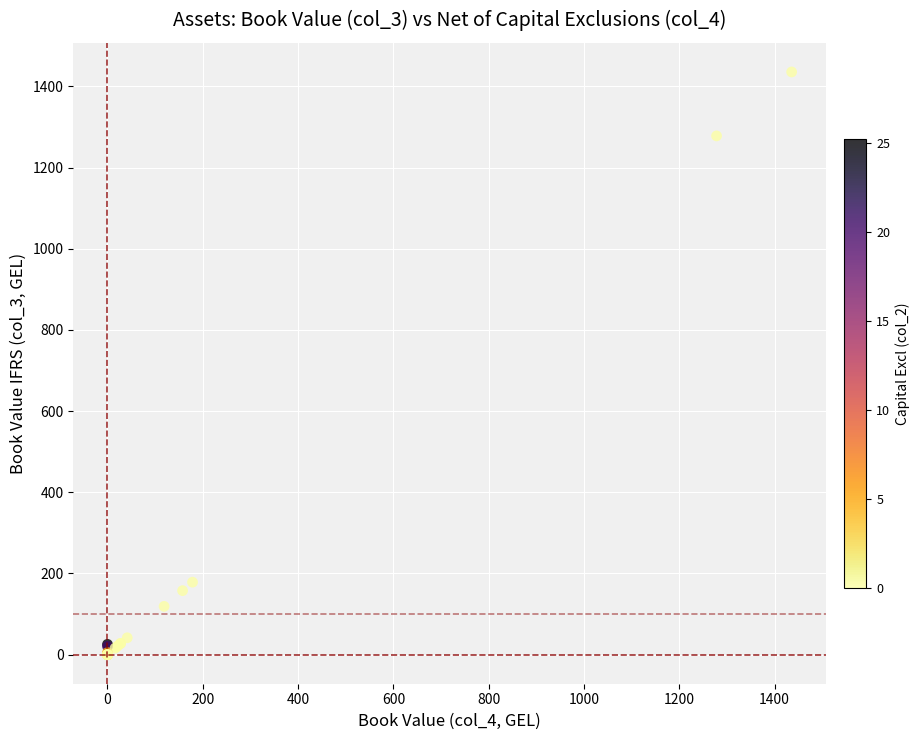

What Y value in the scatter plot is closest to 717?

178.4